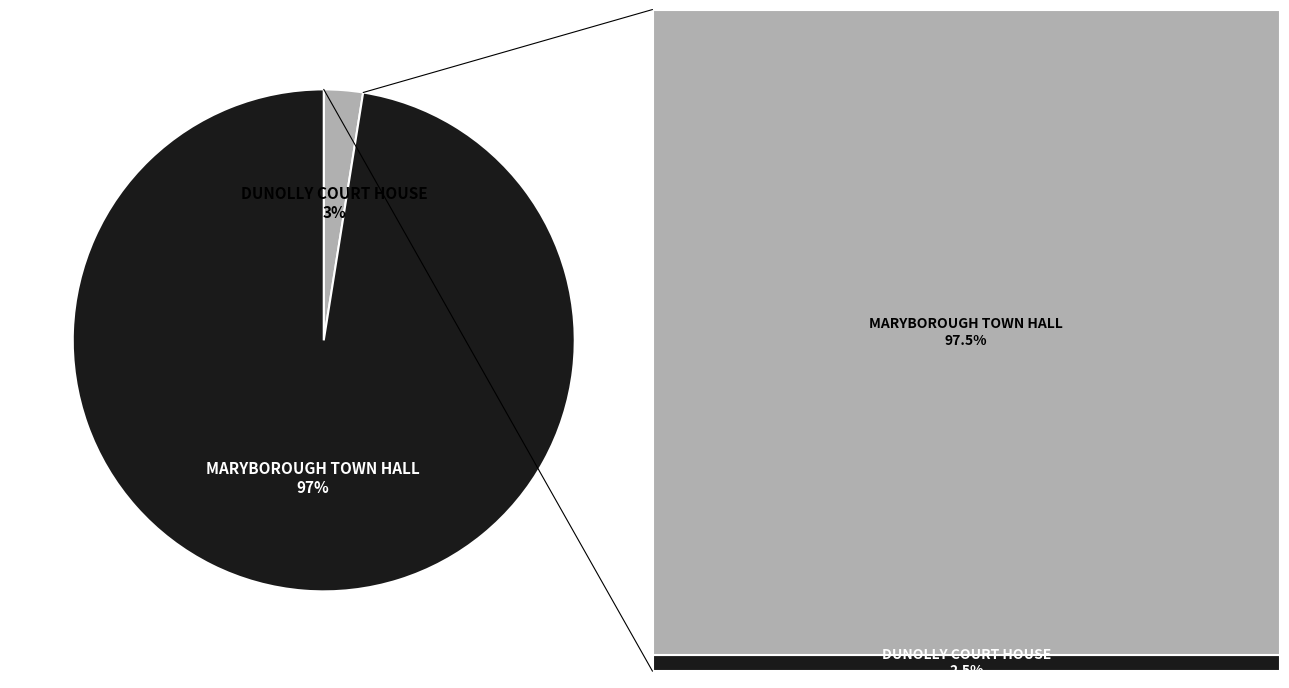

Which slice is the smallest?

DUNOLLY COURT HOUSE